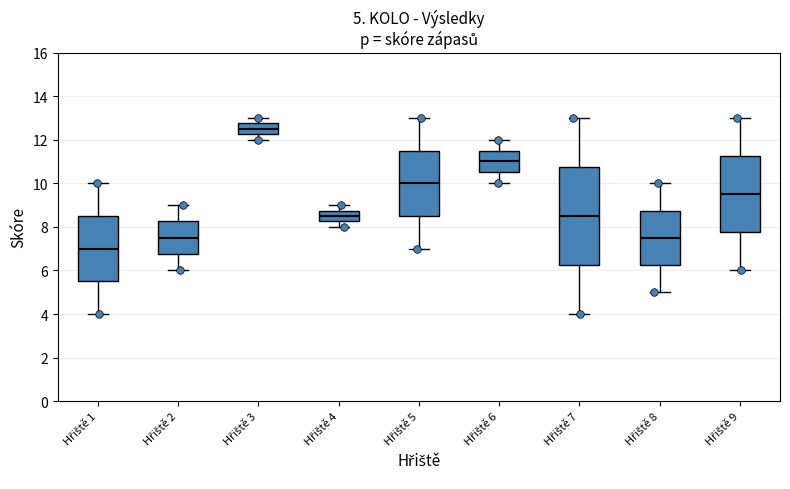

Which box has the lowest median line?

Hřiště 1